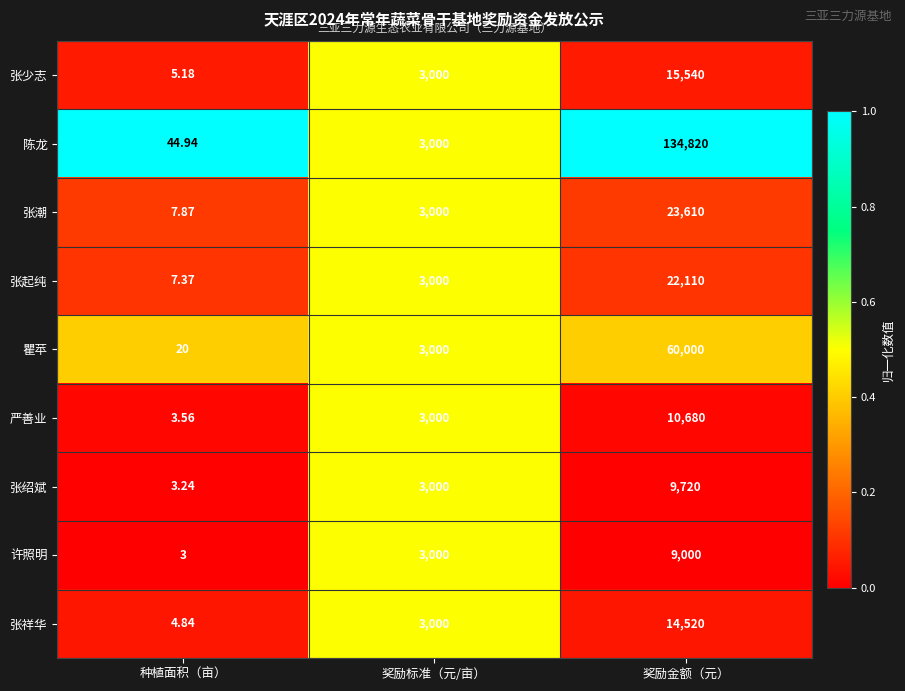

At which label is 严善业 closest to 5341?

奖励标准（元/亩）